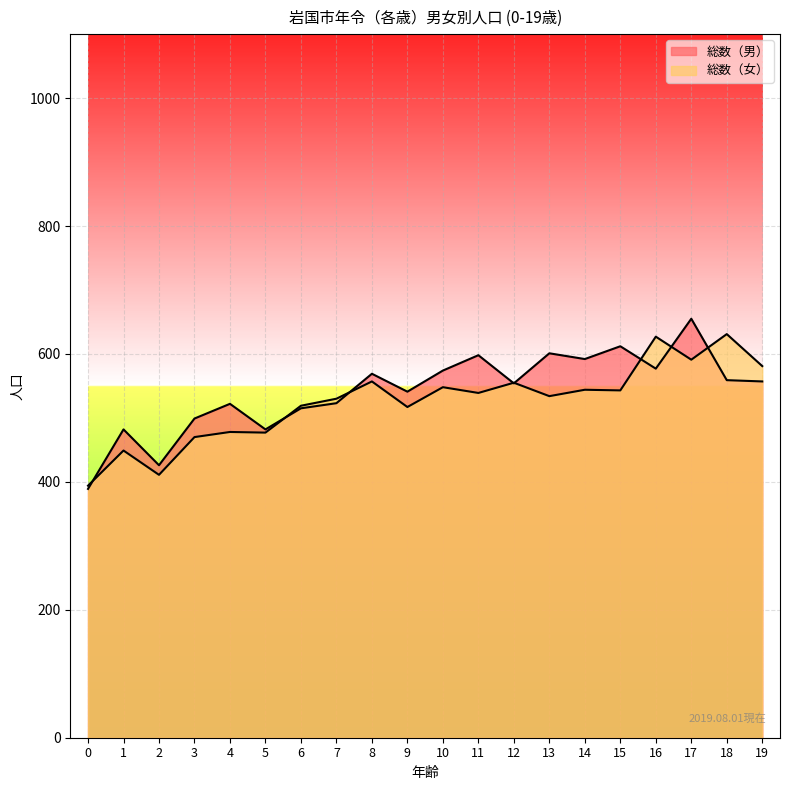

What is the sum of all 総数（女） values?

10495